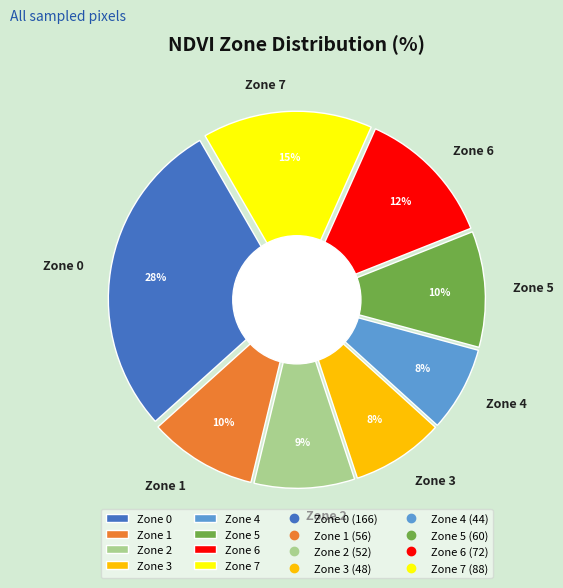

Between Zone 4 and Zone 3, which is larger?

Zone 3